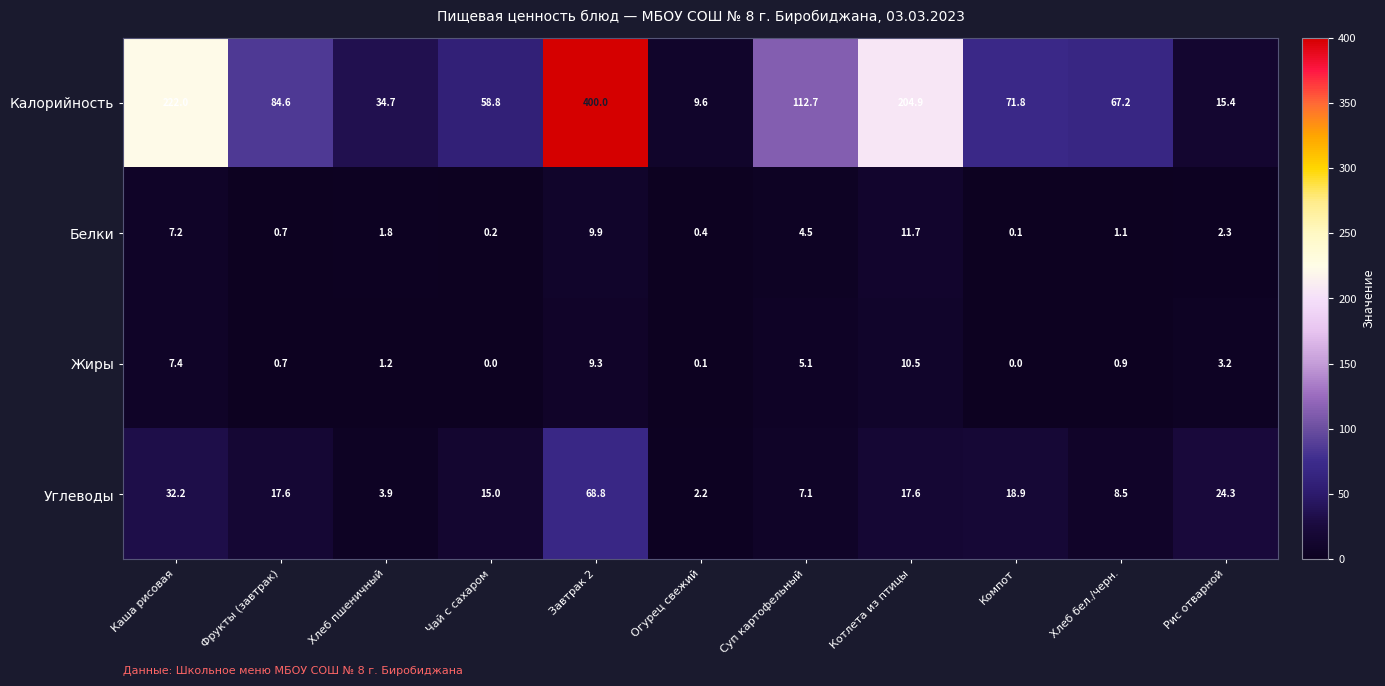

Rank the series by their maximum value, from lowest to highest.

Жиры, Белки, Углеводы, Калорийность